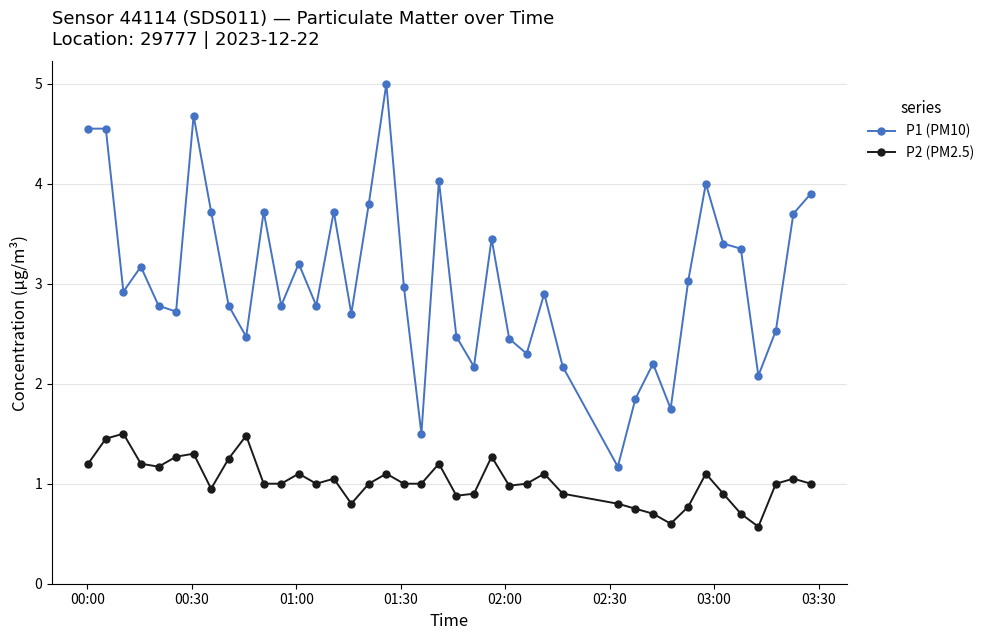

What is the value of the P2 (PM2.5) point at the 15th from the left?

1.1